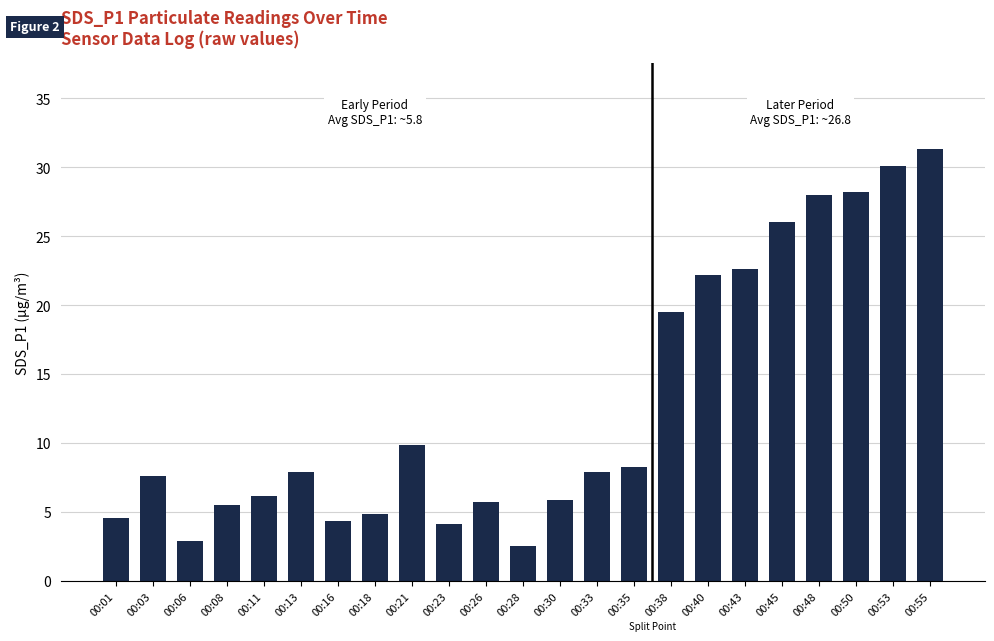

What is the sum of all values?

295.9